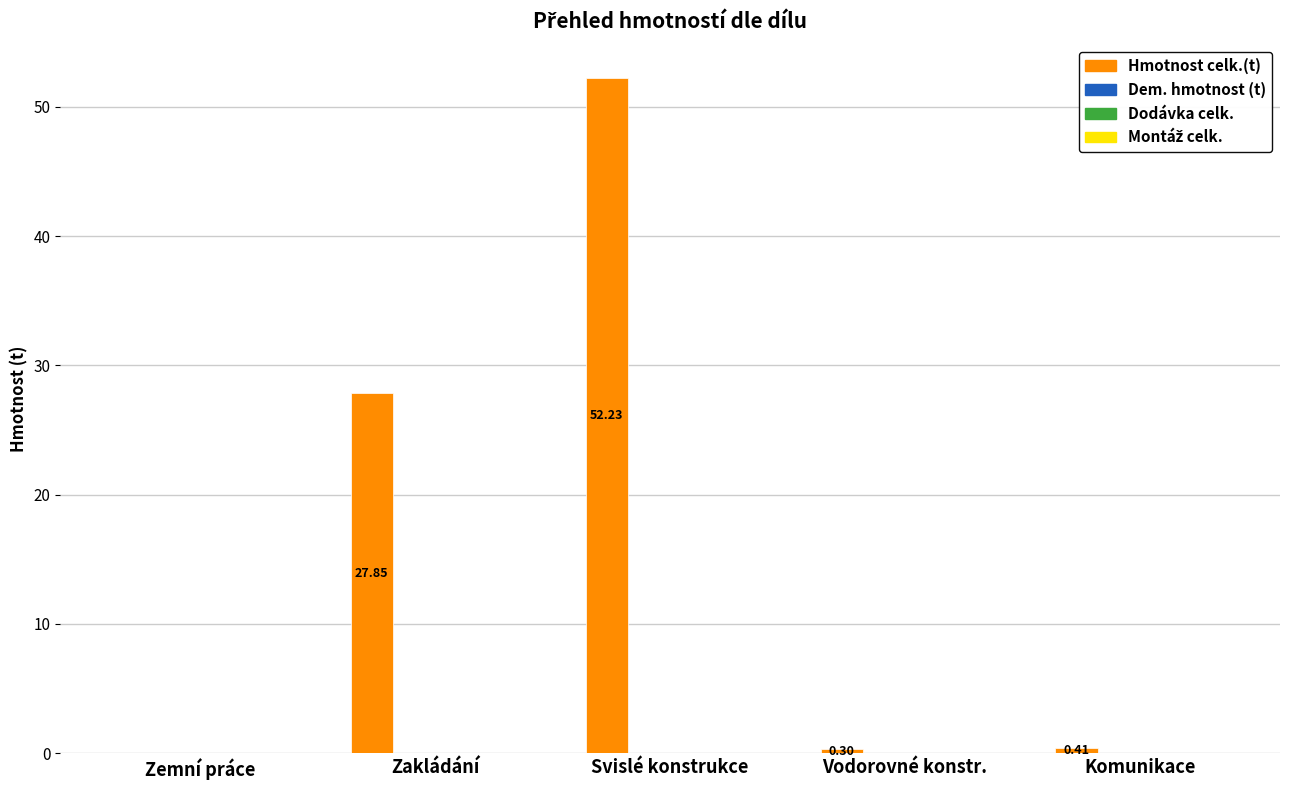

What is the sum of all values?

80.8